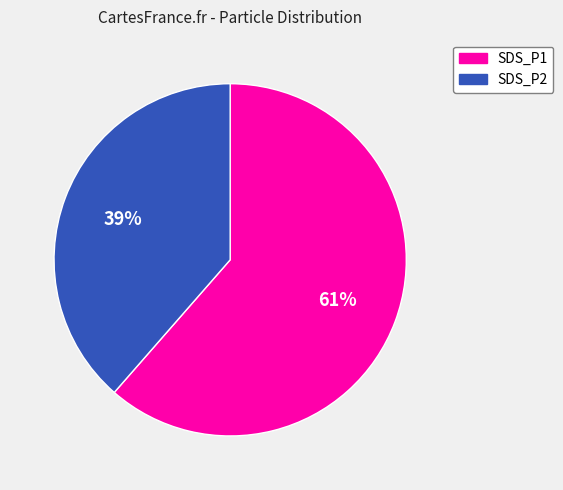

Is SDS_P2 the majority of the pie?

No